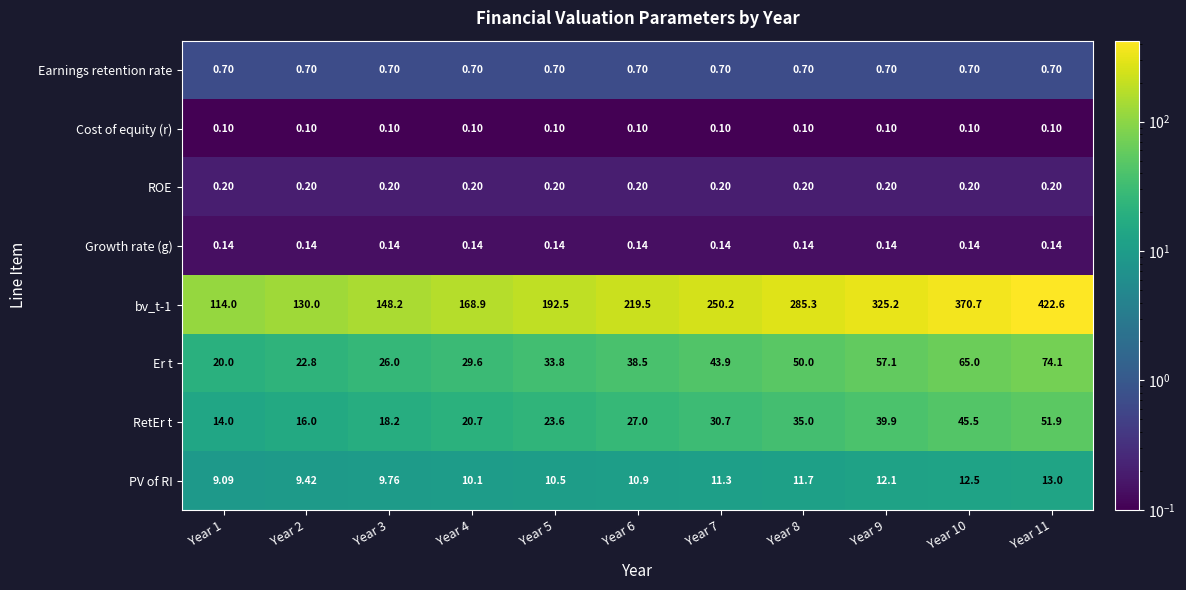

Which series has the largest range (max minus min)?

bv_t-1